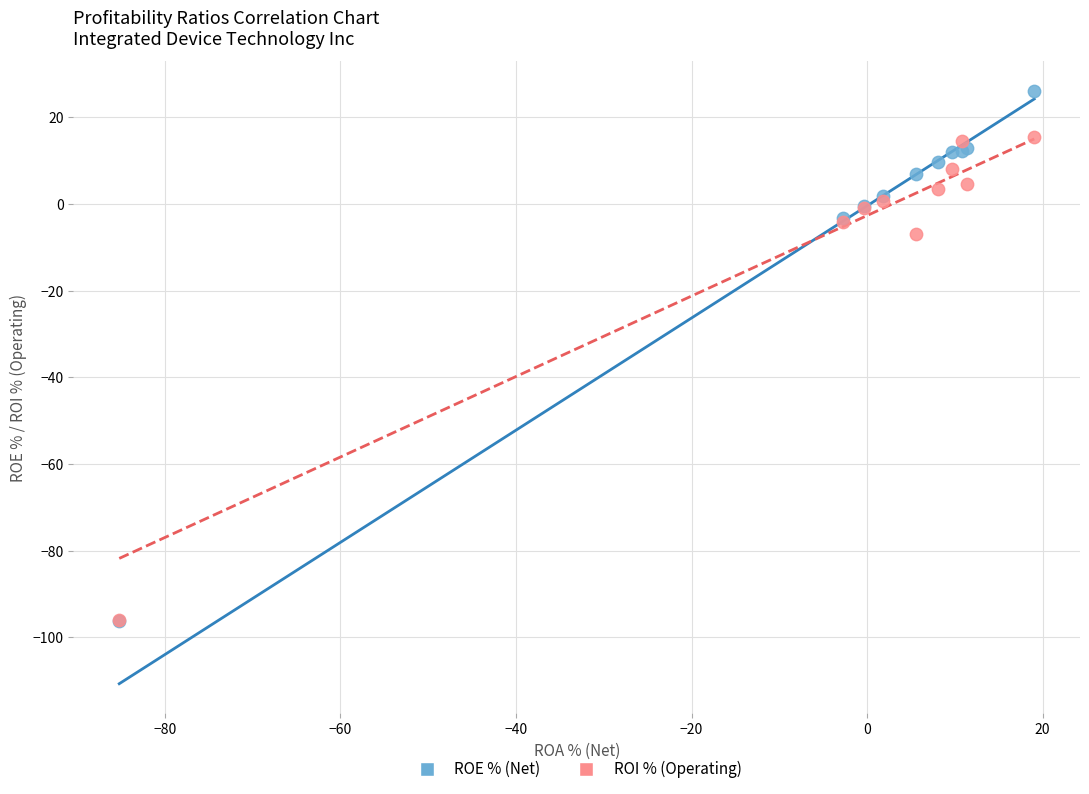

Across all series, what Y value is closest to -35?

-6.9